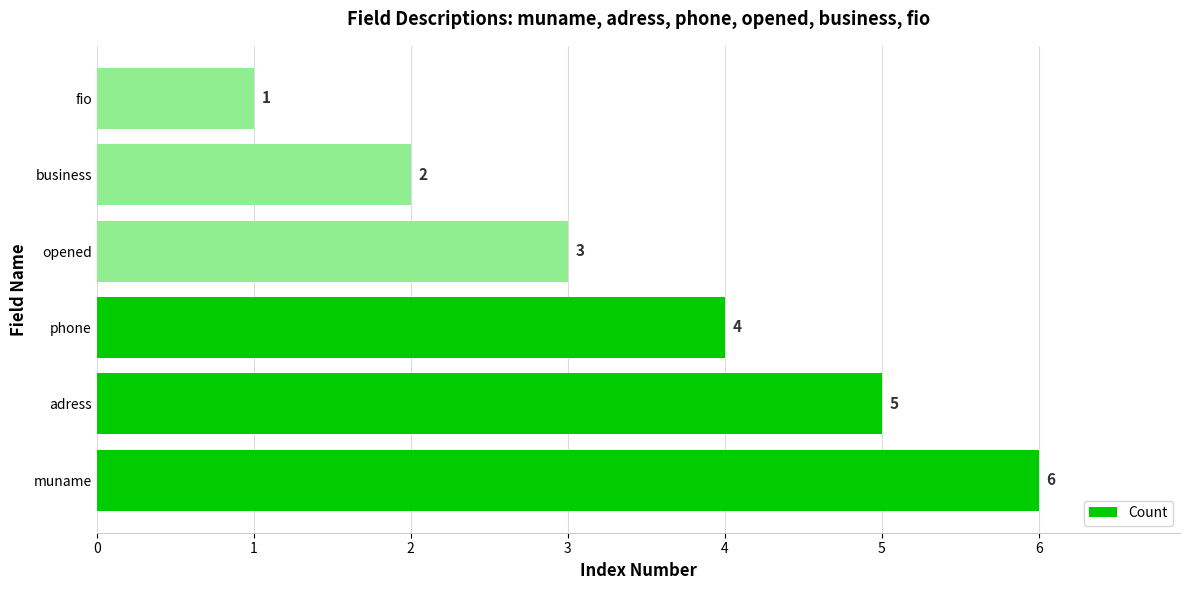

What is the difference between the second highest and second lowest values?

3